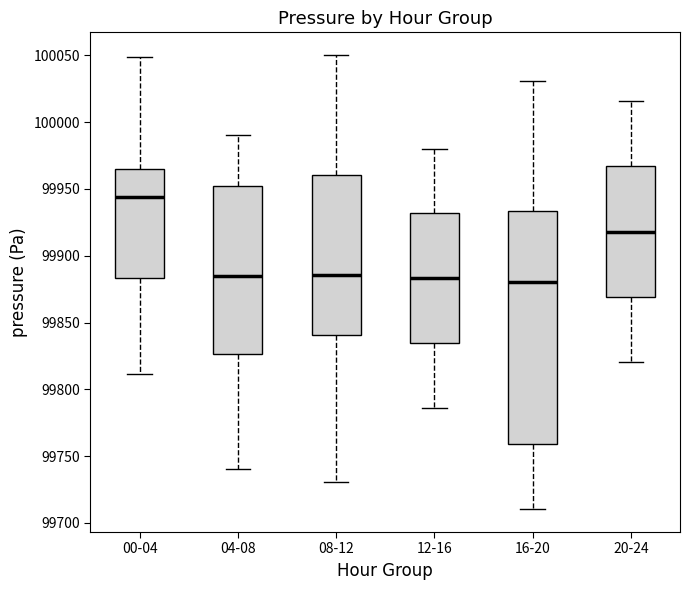

Where does the upper whisker of the box for 20-24 end on the y-axis? The values are not printed on the chart, so give them approximately, as read against the axis.

100015